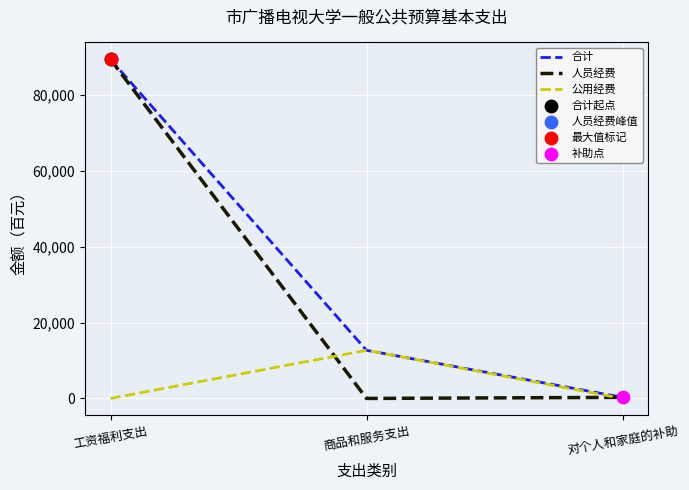

Which series changed the most between 商品和服务支出 and 对个人和家庭的补助?

公用经费